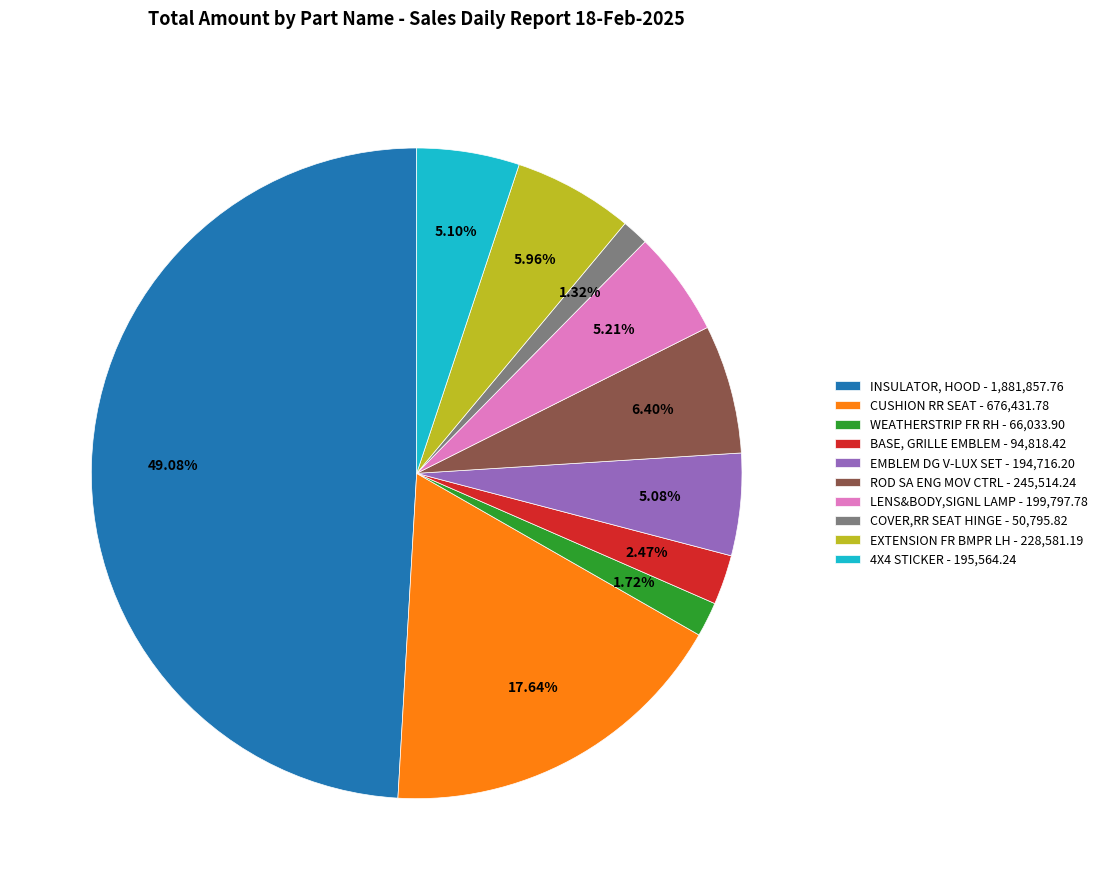

The ROD SA ENG MOV CTRL slice represents 18% of the pie. True or false?

False